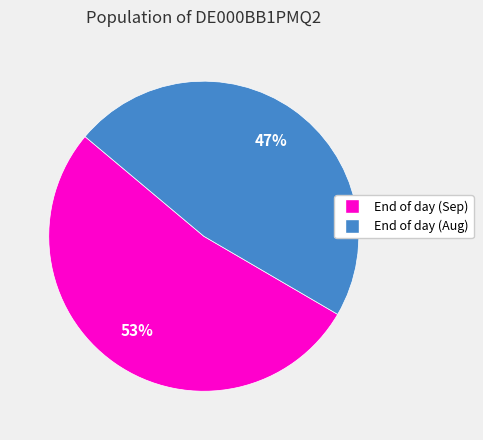

To the nearest percent, what is the average slice percentage?

50%